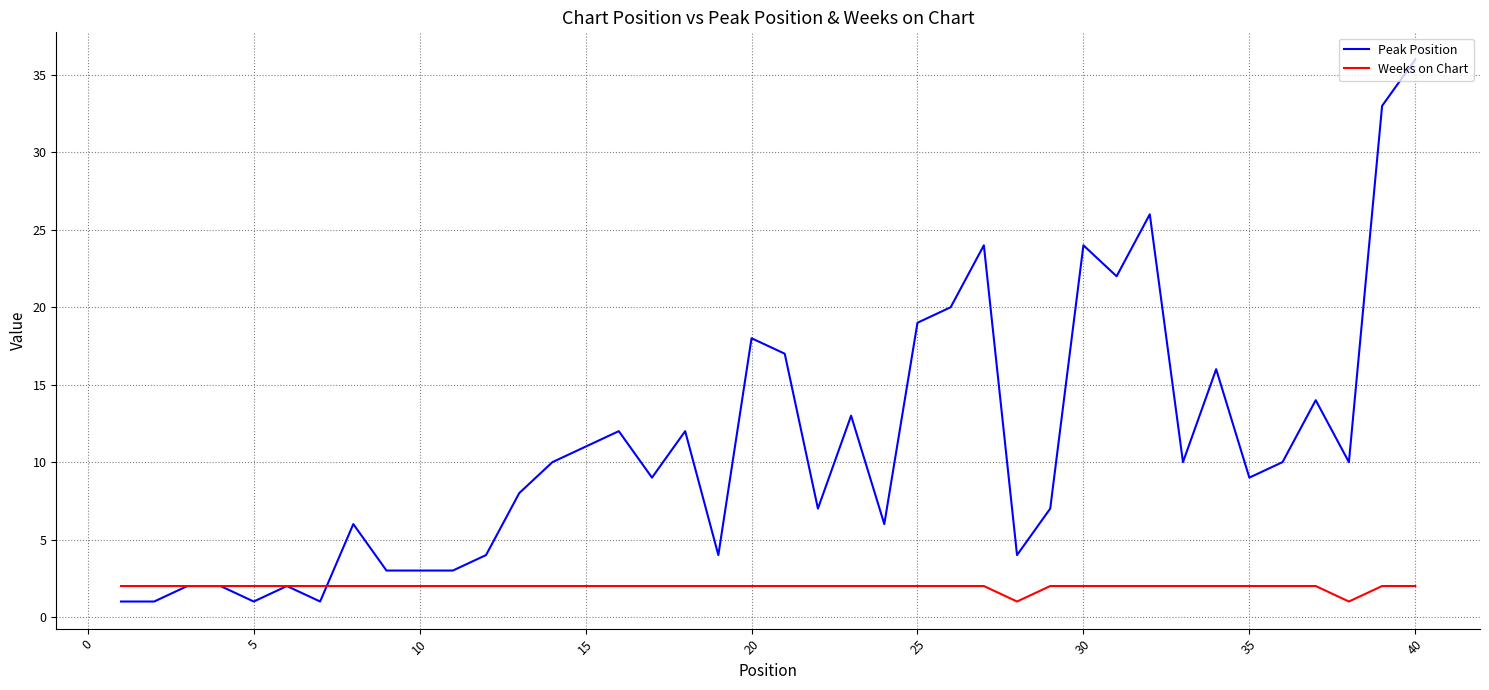

List the series in order of their overall mean, lowest first.

Weeks on Chart, Peak Position